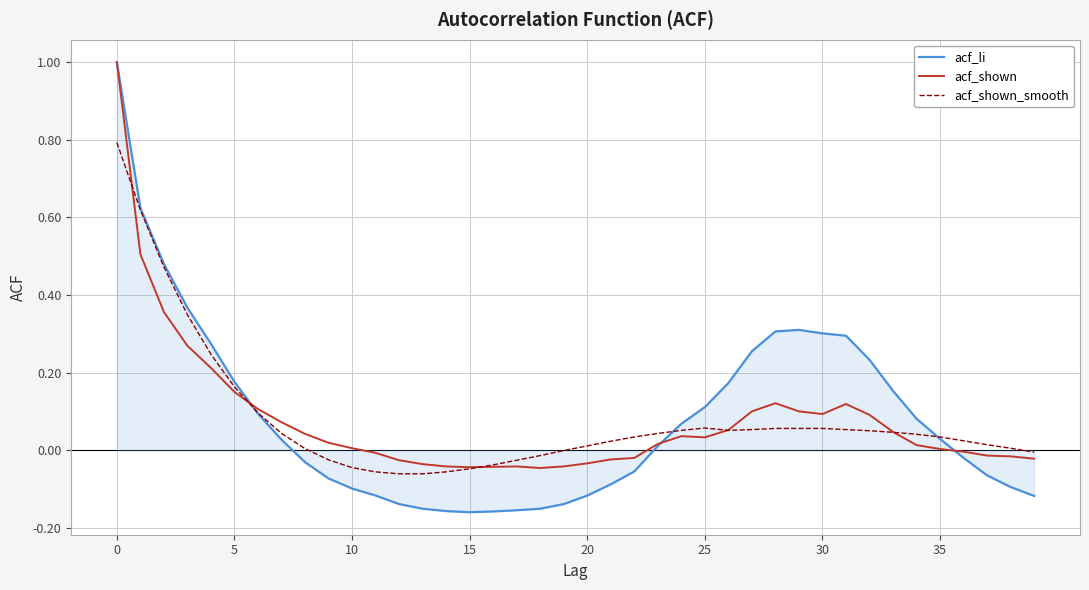

Does the chart have visible grid lines?

Yes